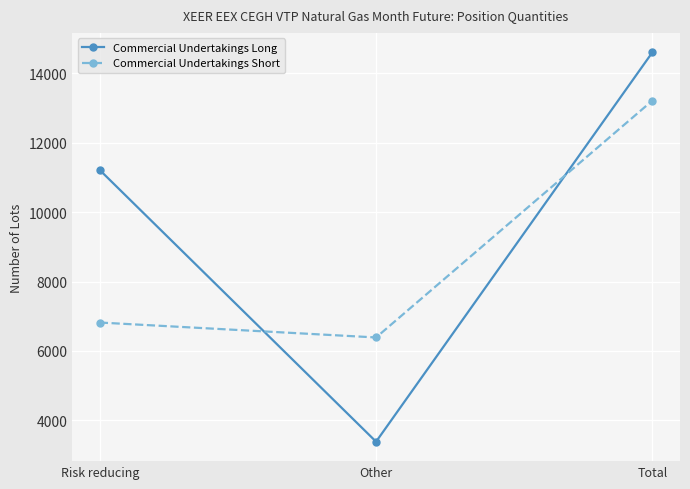

List the labels in order of Commercial Undertakings Long value, smallest first.

Other, Risk reducing, Total